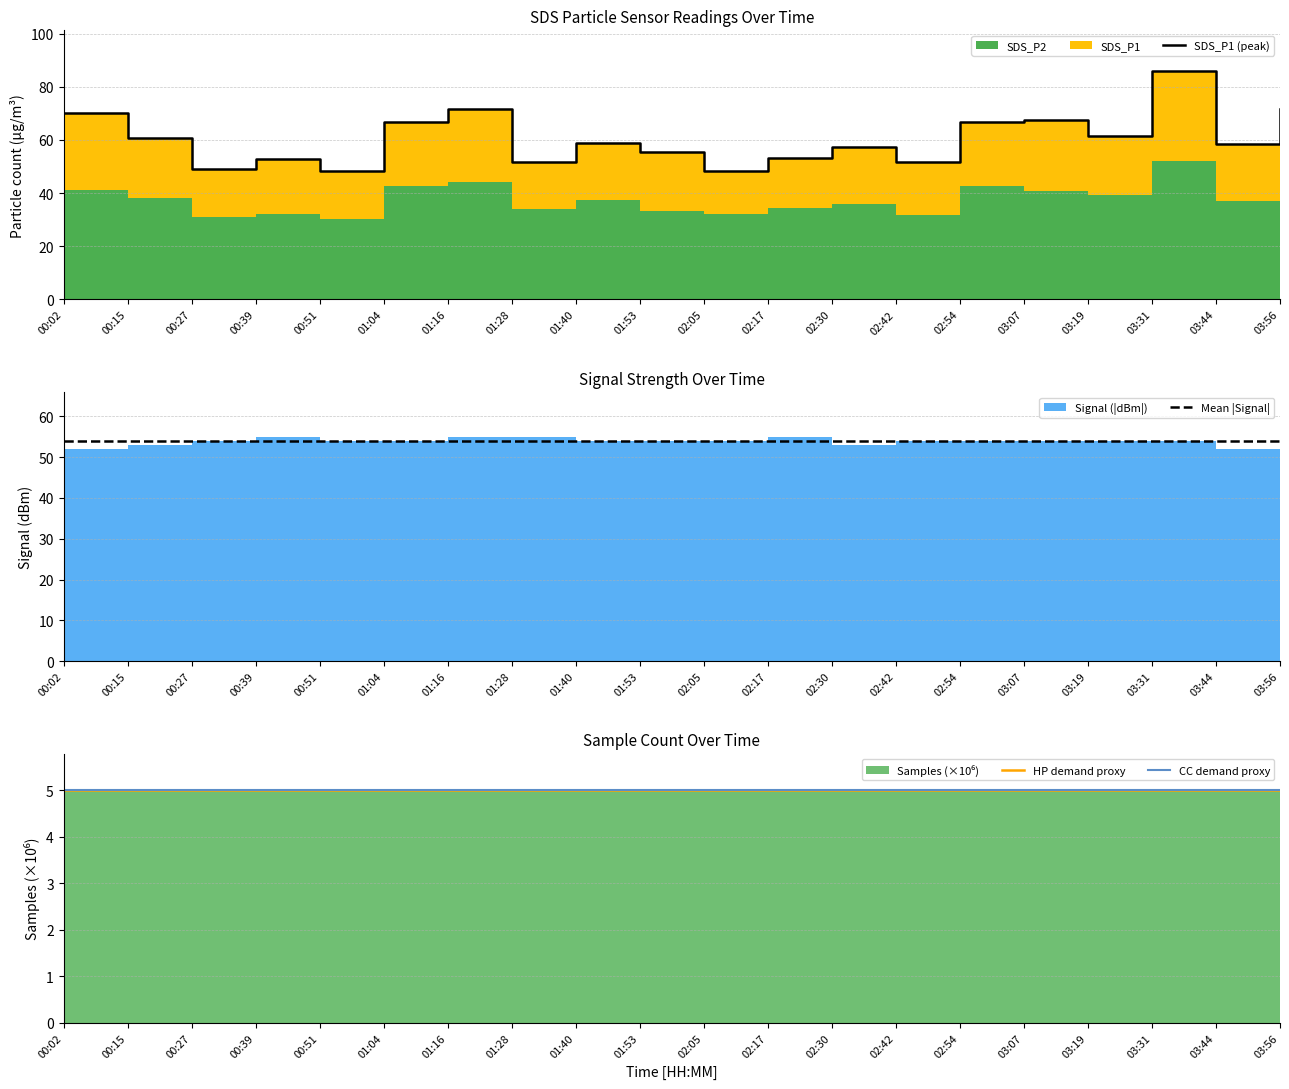

Between 01:28 and 02:42, which series saw the biggest shift?

SDS_P1 (peak)